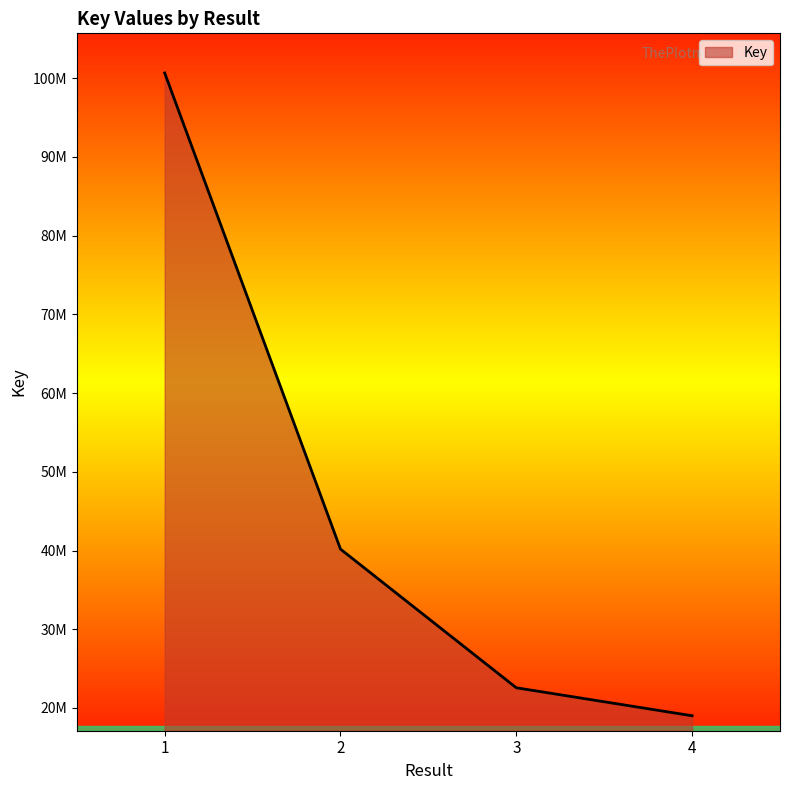

What is the minimum value shown in the chart?

19011791